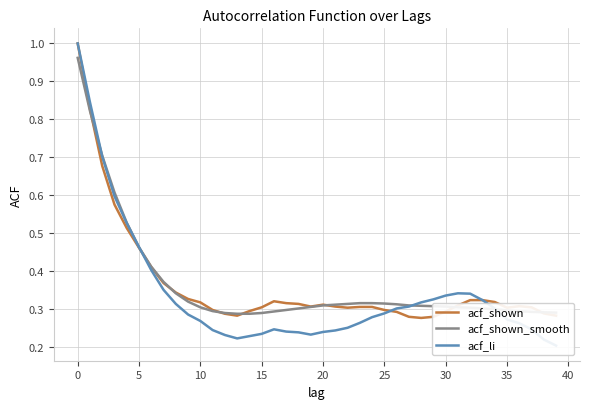

After their last crossing, which series has the higher values: acf_shown_smooth or acf_li?

acf_shown_smooth